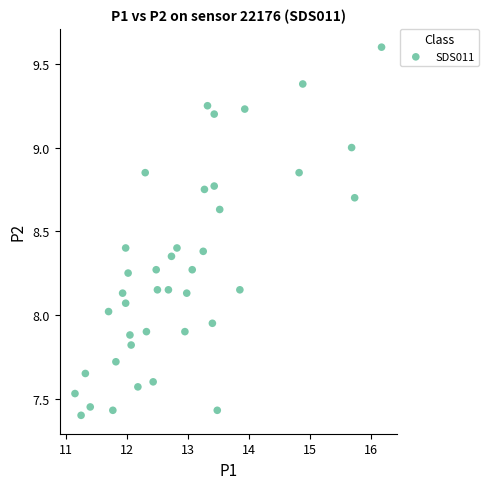

What is the range of X values (max minus min)?

5.0